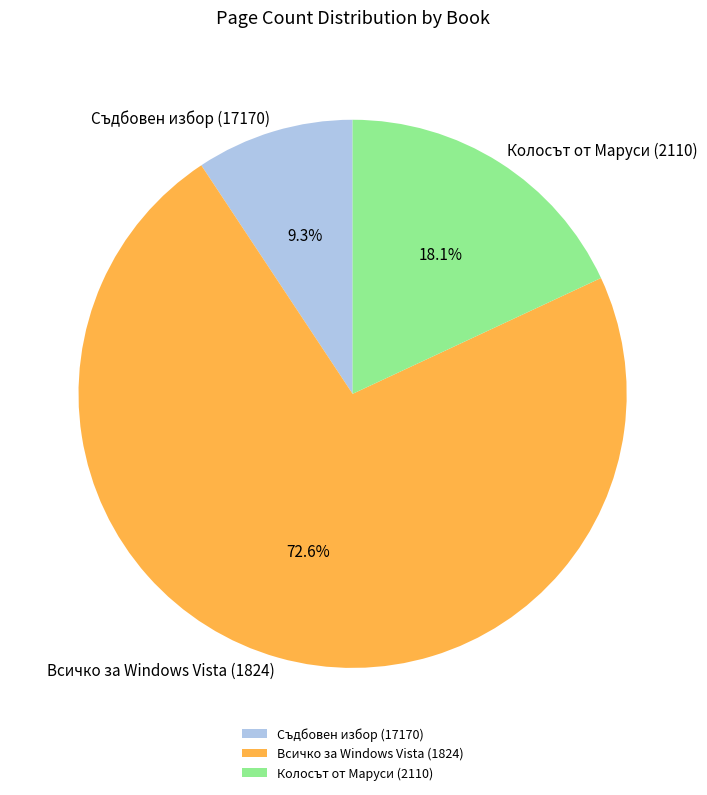

Approximately how many times larger is the value at Всичко за Windows Vista (1824) compared to Колосът от Маруси (2110)?

4.0